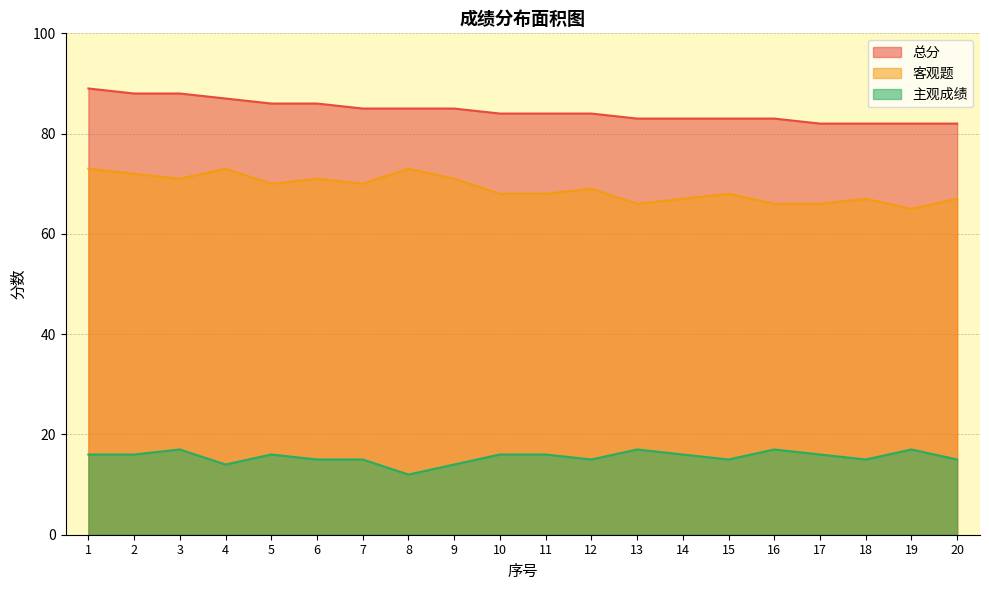

What is the minimum value for 客观题?

65